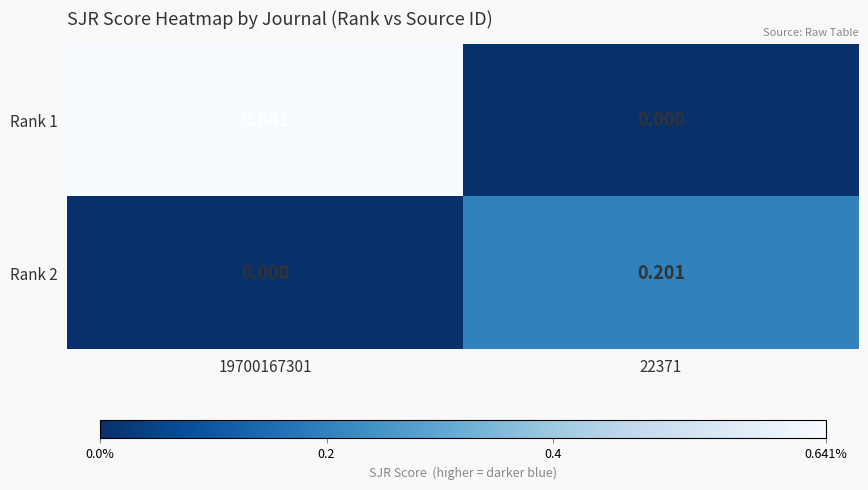

Is the value of Rank 2 at 22371 greater than the value of Rank 1 at 22371?

Yes